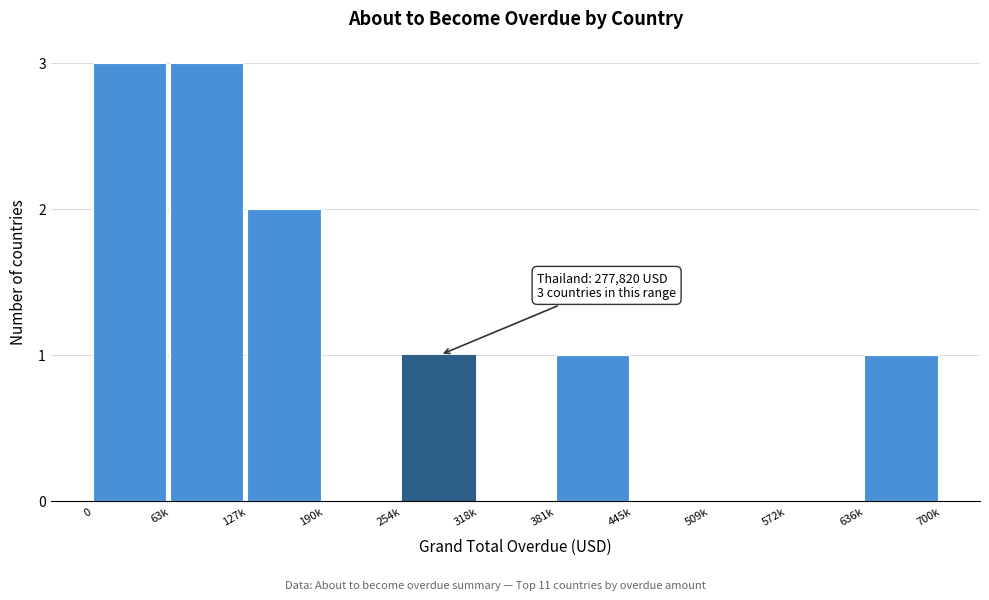

Reading left to right, list all the values displayed in this chart.

0=3	63k=3	127k=2	190k=0	254k=1	318k=0	381k=1	445k=0	509k=0	572k=0	636k=1